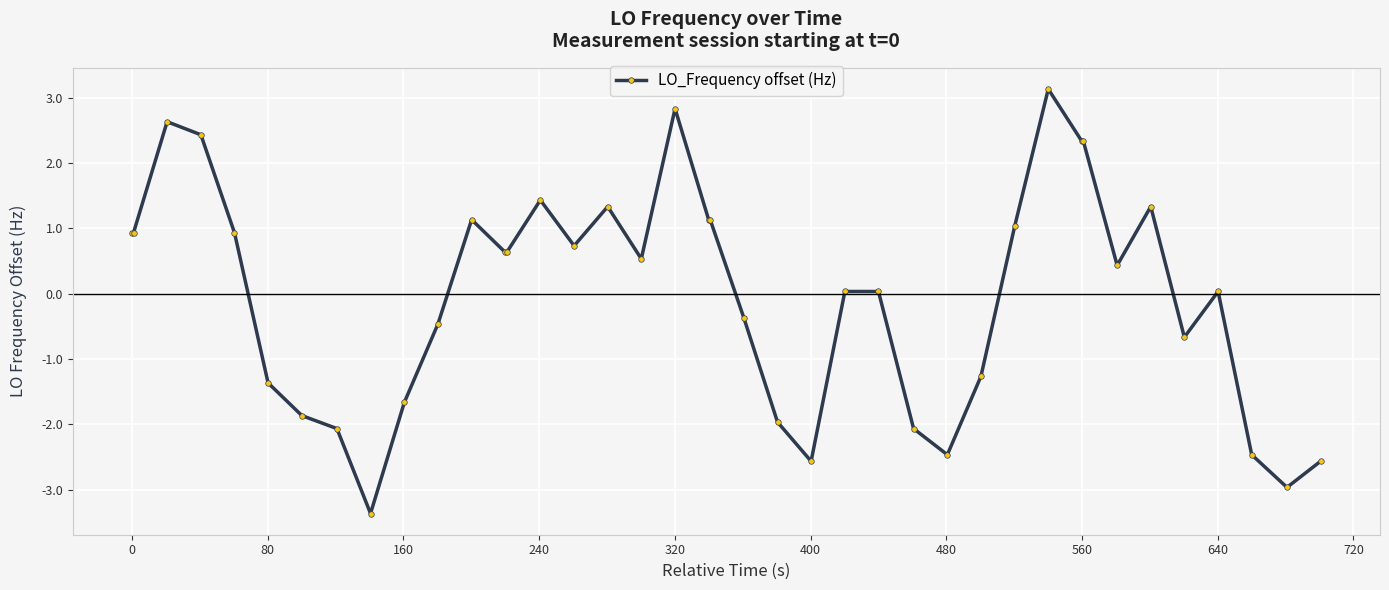

What is the greatest value displayed?

3.1